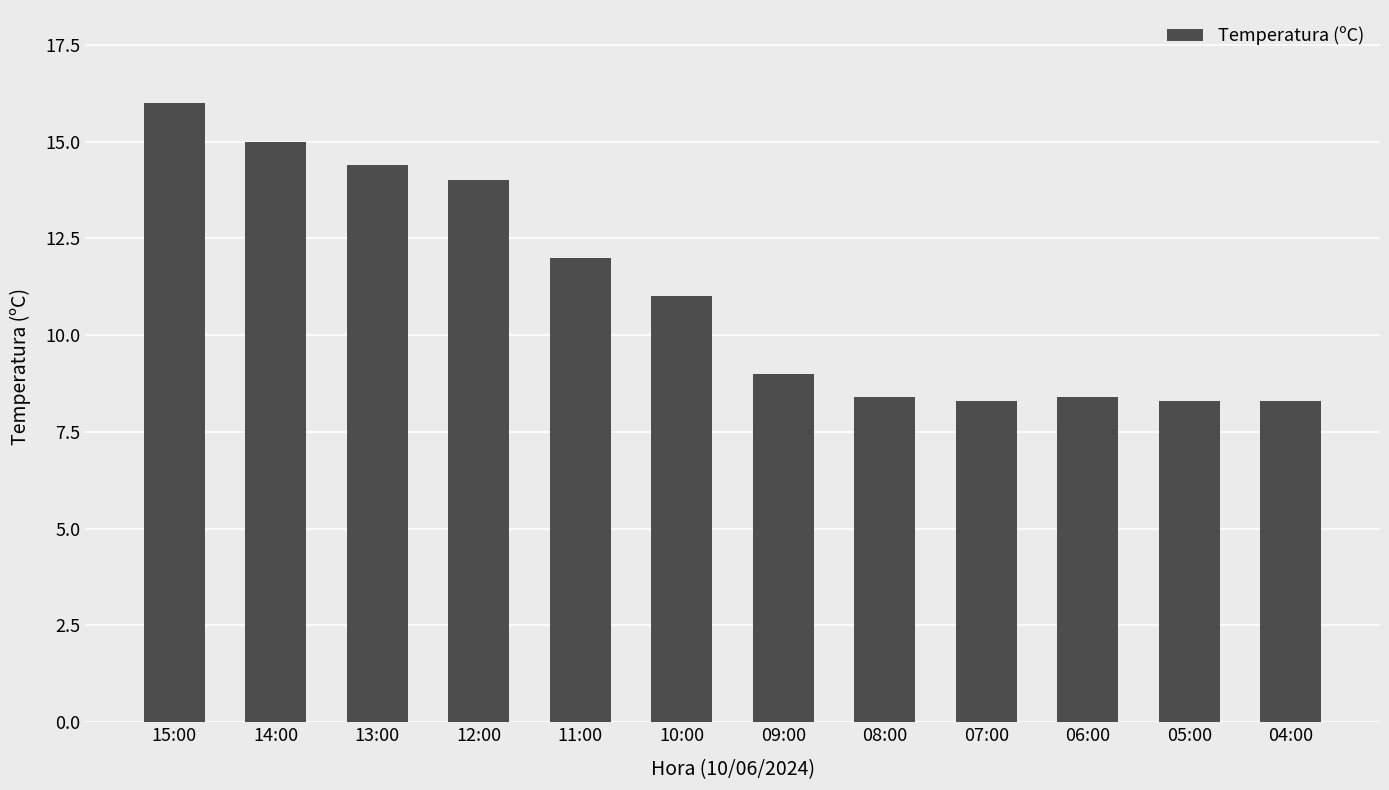

Reading left to right, list all the values displayed in this chart.

16.0	15.0	14.4	14.0	12.0	11.0	9.0	8.4	8.3	8.4	8.3	8.3